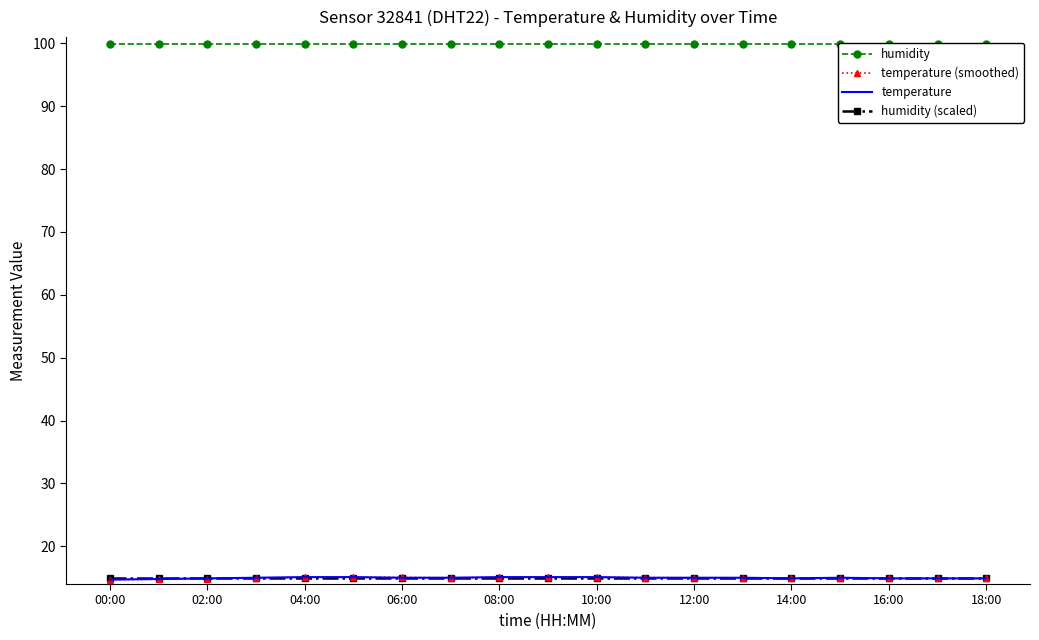

Reading left to right, extract all data points from this chart.

humidity: 99.9	99.9	99.9	99.9	99.9	99.9	99.9	99.9	99.9	99.9	99.9	99.9	99.9	99.9	99.9	99.9	99.9	99.9	99.9
temperature (smoothed): 14.7	14.8	14.8	15.0	15.1	15.1	15.1	15.0	15.0	15.1	15.1	15.0	15.0	15.0	14.9	15.0	14.9	14.9	14.9
temperature: 14.7	14.8	14.9	15.0	15.1	15.1	15.0	15.0	15.1	15.1	15.1	15.0	15.0	15.0	14.9	15.0	14.9	14.9	14.9
humidity (scaled): 15.0	15.0	15.0	15.0	15.0	15.0	15.0	15.0	15.0	15.0	15.0	15.0	15.0	15.0	15.0	15.0	15.0	15.0	15.0